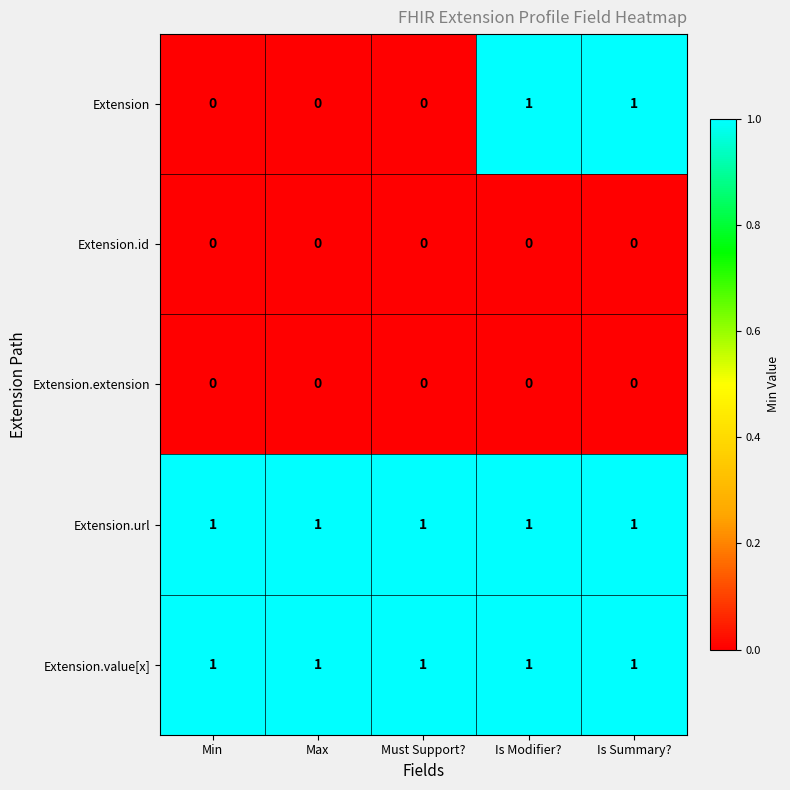

What is the total value across all series at Is Modifier??

3